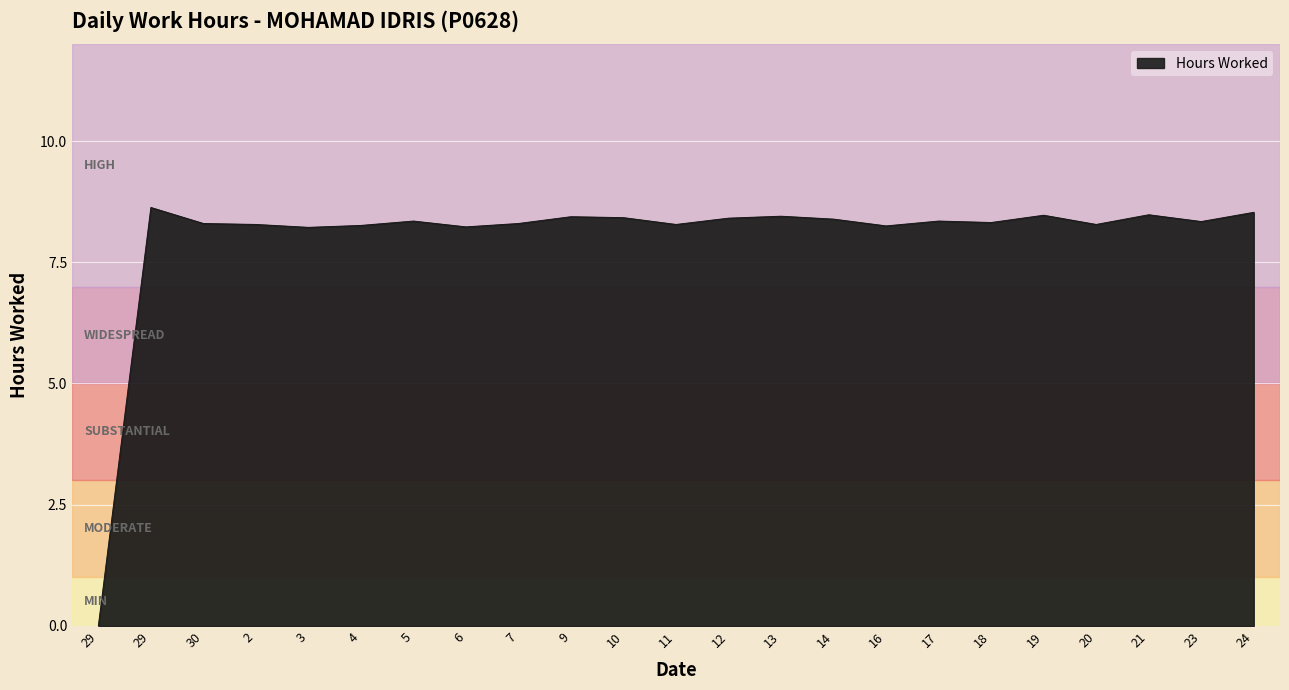

Rank the categories by value from highest to lowest.

29, 24, 21, 19, 13, 9, 10, 12, 14, 5, 17, 23, 18, 30, 7, 2, 11, 20, 4, 16, 6, 3, 29